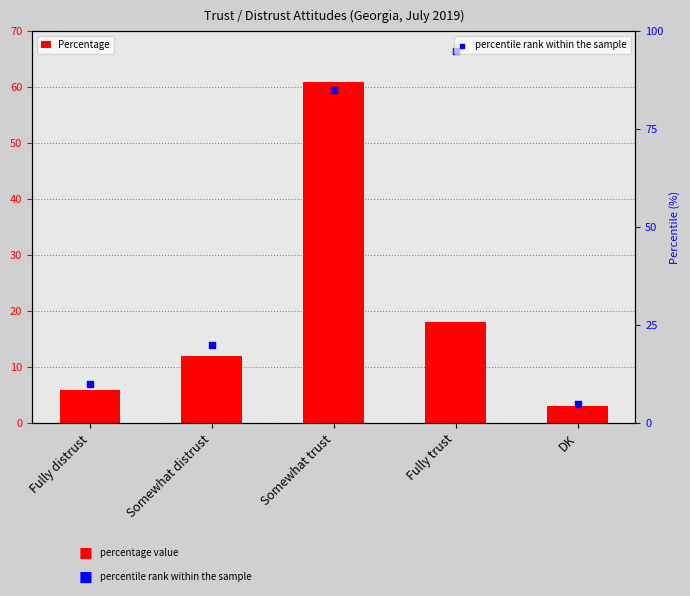

Is the value of Percentage at Somewhat distrust greater than the value of percentile rank within the sample at Somewhat distrust?

No